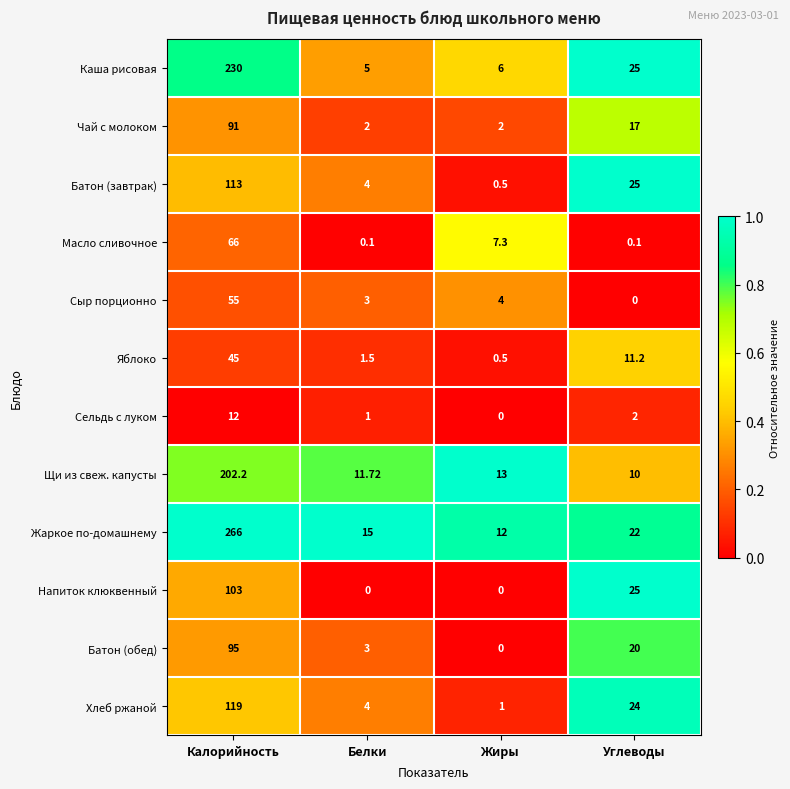

At which label does Яблоко first exceed 11?

Калорийность